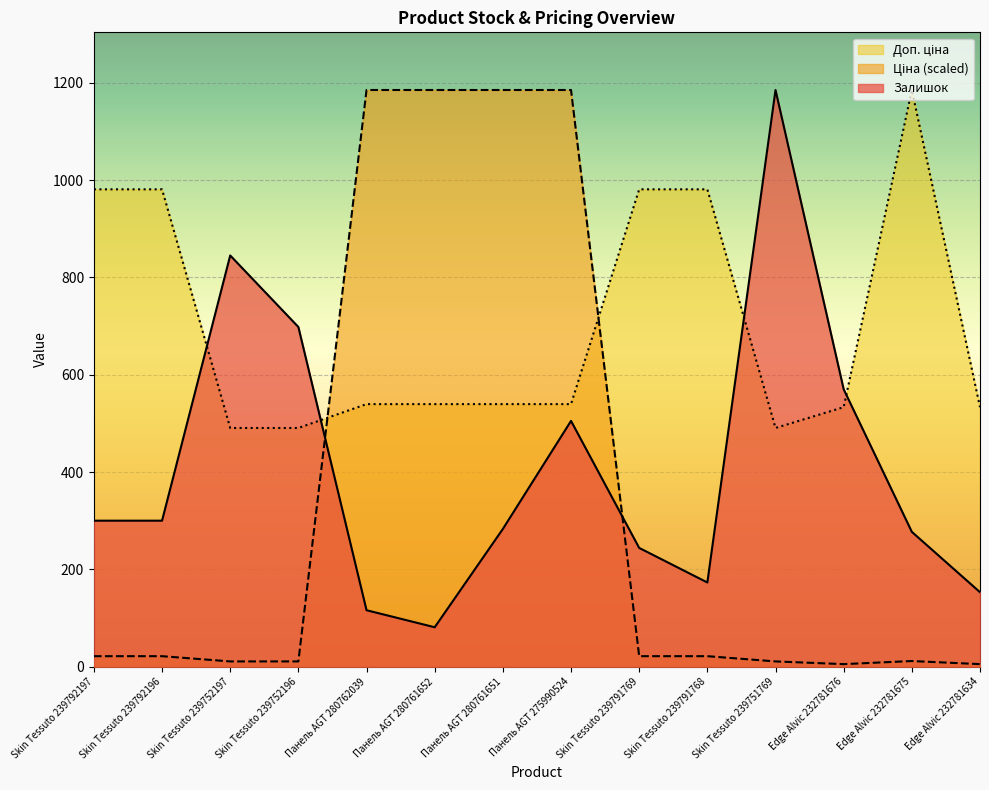

Reading left to right, what are all the values shown in this chart?

Залишок: Skin Tessuto 239792197=300.0	Skin Tessuto 239792196=300.0	Skin Tessuto 239752197=845.0	Skin Tessuto 239752196=698.0	Панель AGT 280762039=116.0	Панель AGT 280761652=81.0	Панель AGT 280761651=283.0	Панель AGT 275990524=505.0	Skin Tessuto 239791769=244.0	Skin Tessuto 239791768=173.0	Skin Tessuto 239751769=1185.0	Edge Alvic 232781676=570.0	Edge Alvic 232781675=277.0	Edge Alvic 232781634=153.0
Ціна: Skin Tessuto 239792197=21.5	Skin Tessuto 239792196=21.5	Skin Tessuto 239752197=10.8	Skin Tessuto 239752196=10.8	Панель AGT 280762039=1185.0	Панель AGT 280761652=1185.0	Панель AGT 280761651=1185.0	Панель AGT 275990524=1185.0	Skin Tessuto 239791769=21.5	Skin Tessuto 239791768=21.5	Skin Tessuto 239751769=10.8	Edge Alvic 232781676=5.2	Edge Alvic 232781675=11.6	Edge Alvic 232781634=5.2
Доп. ціна: Skin Tessuto 239792197=980.9	Skin Tessuto 239792196=980.9	Skin Tessuto 239752197=490.5	Skin Tessuto 239752196=490.5	Панель AGT 280762039=539.5	Панель AGT 280761652=539.5	Панель AGT 280761651=539.5	Панель AGT 275990524=539.5	Skin Tessuto 239791769=980.9	Skin Tessuto 239791768=980.9	Skin Tessuto 239751769=490.5	Edge Alvic 232781676=533.3	Edge Alvic 232781675=1185.0	Edge Alvic 232781634=533.3